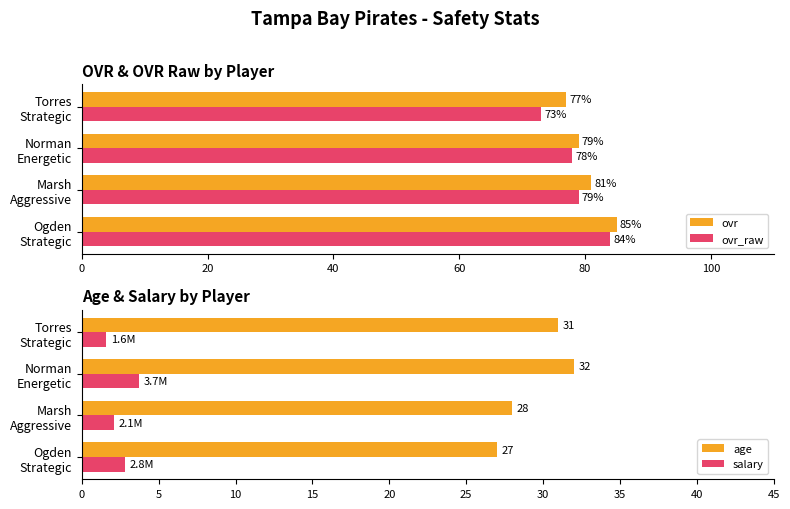

What is the difference between the maximum and minimum values in the ovr series?

8